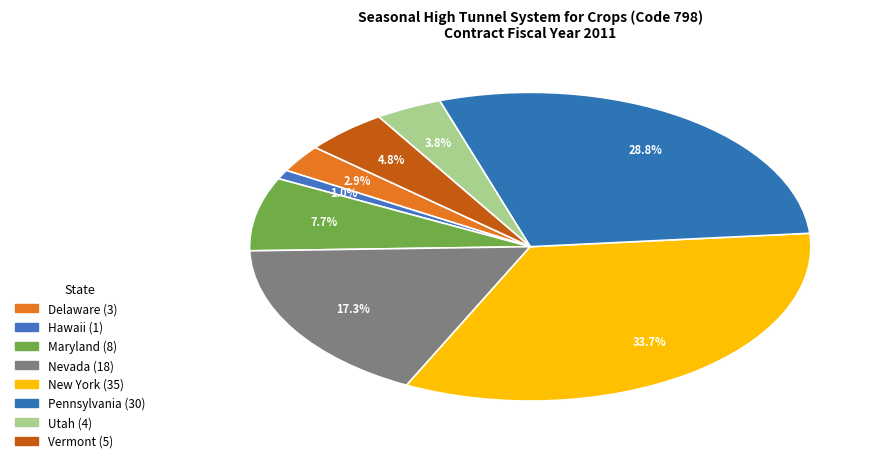

How many slices are in this pie chart?

8